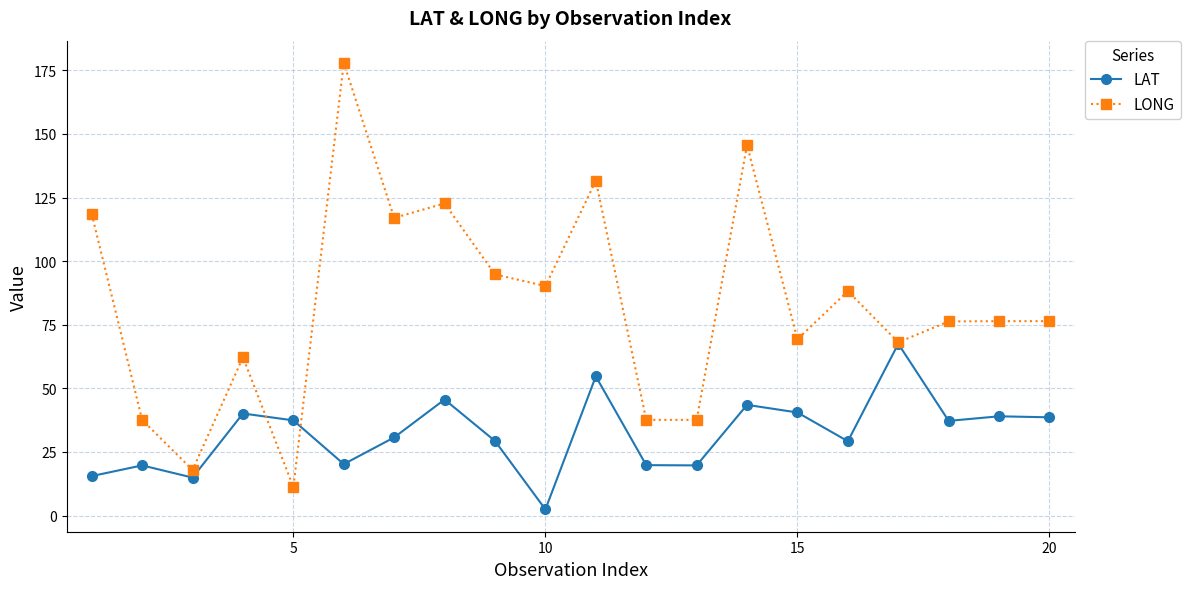

What are all the series names shown in the legend?

LAT, LONG